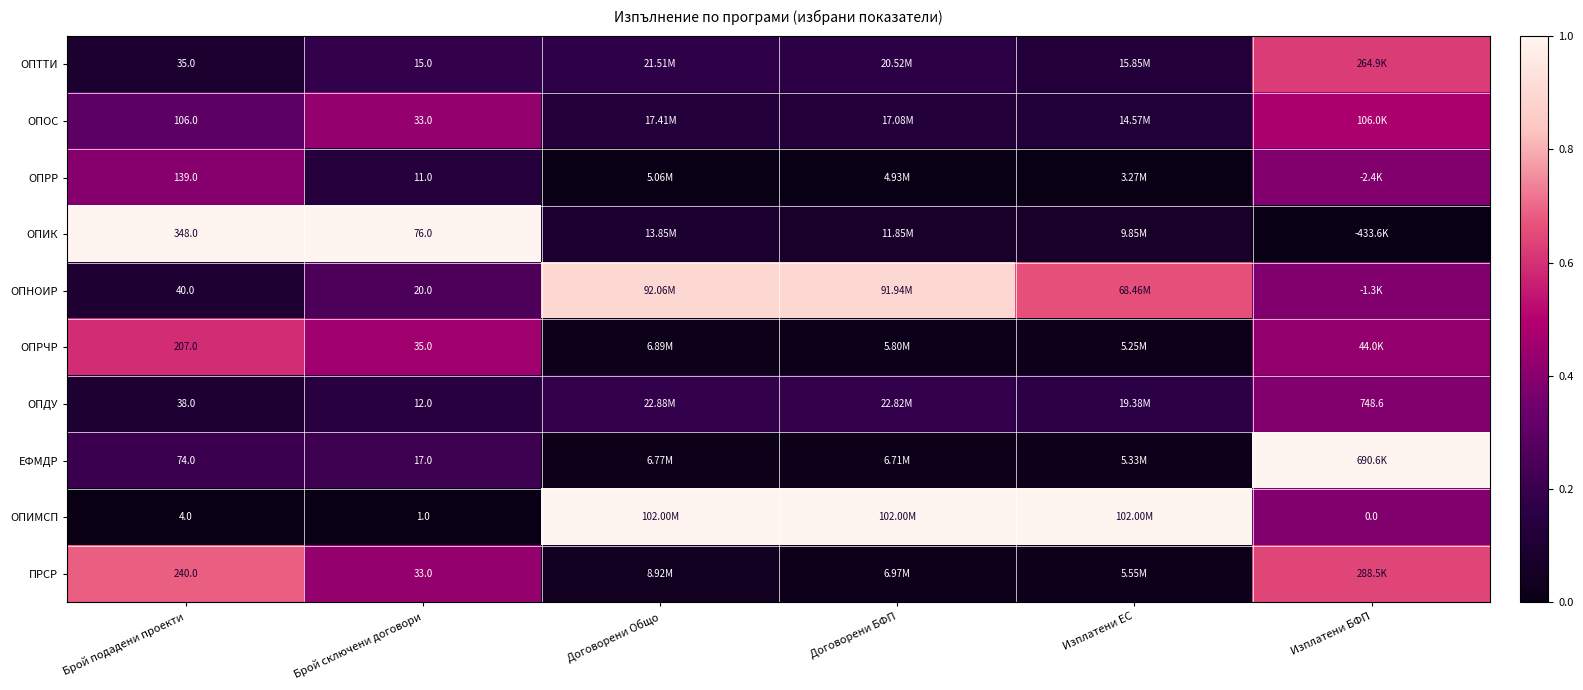

Count the number of categories in the chart.

6